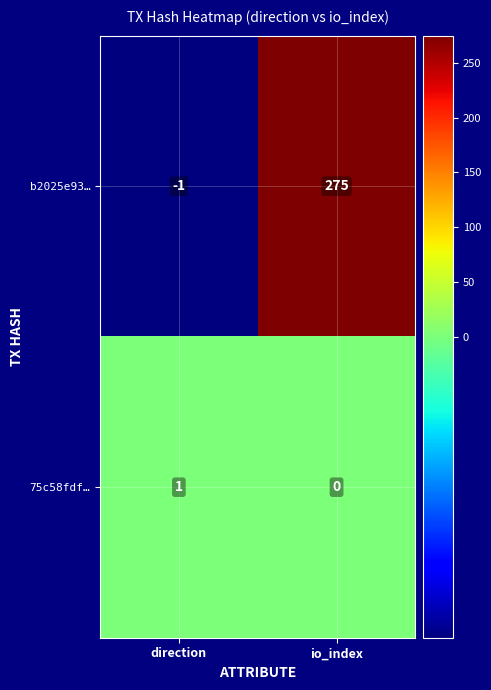

List the series in order of their overall mean, lowest first.

75c58fdf…, b2025e93…